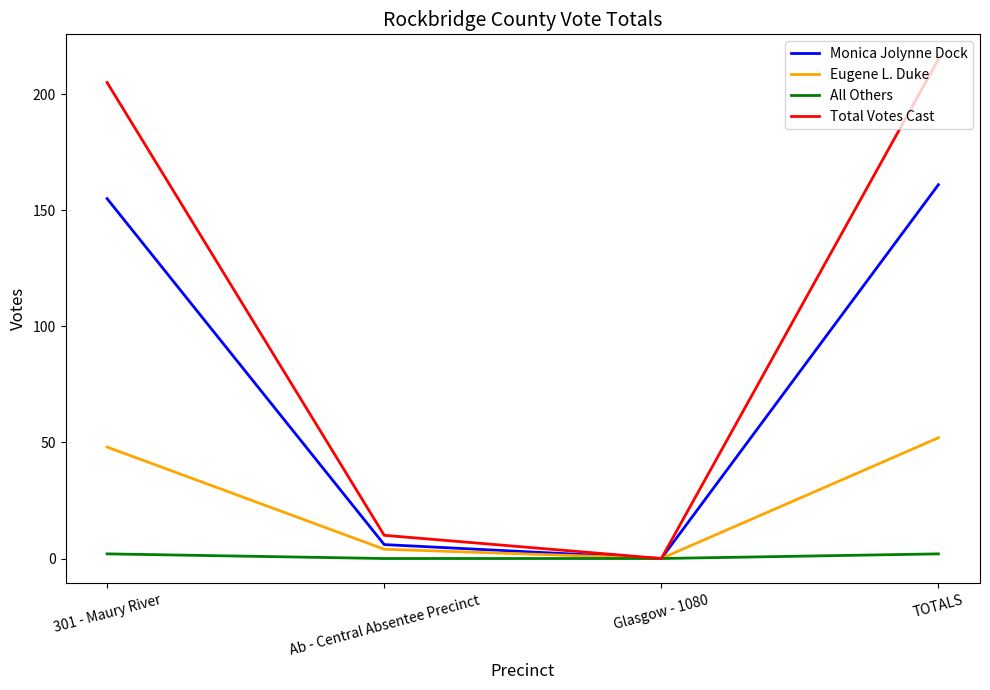

Reading right to left, extract all data points from this chart.

Monica Jolynne Dock: TOTALS=161	Glasgow - 1080=0	Ab - Central Absentee Precinct=6	301 - Maury River=155
Eugene L. Duke: TOTALS=52	Glasgow - 1080=0	Ab - Central Absentee Precinct=4	301 - Maury River=48
All Others: TOTALS=2	Glasgow - 1080=0	Ab - Central Absentee Precinct=0	301 - Maury River=2
Total Votes Cast: TOTALS=215	Glasgow - 1080=0	Ab - Central Absentee Precinct=10	301 - Maury River=205